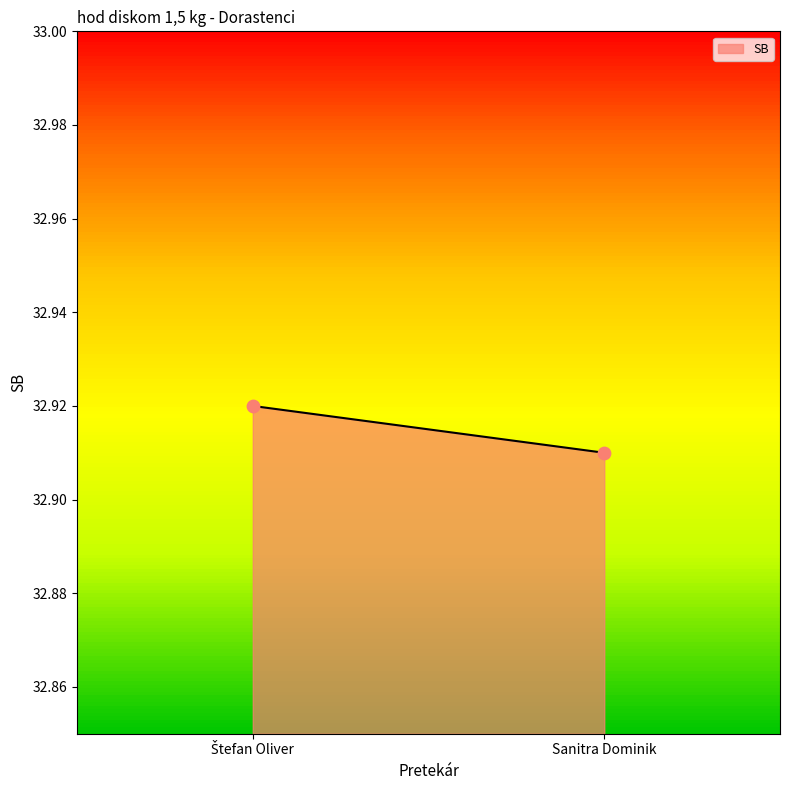

How many points are shown in the scatter plot?

2